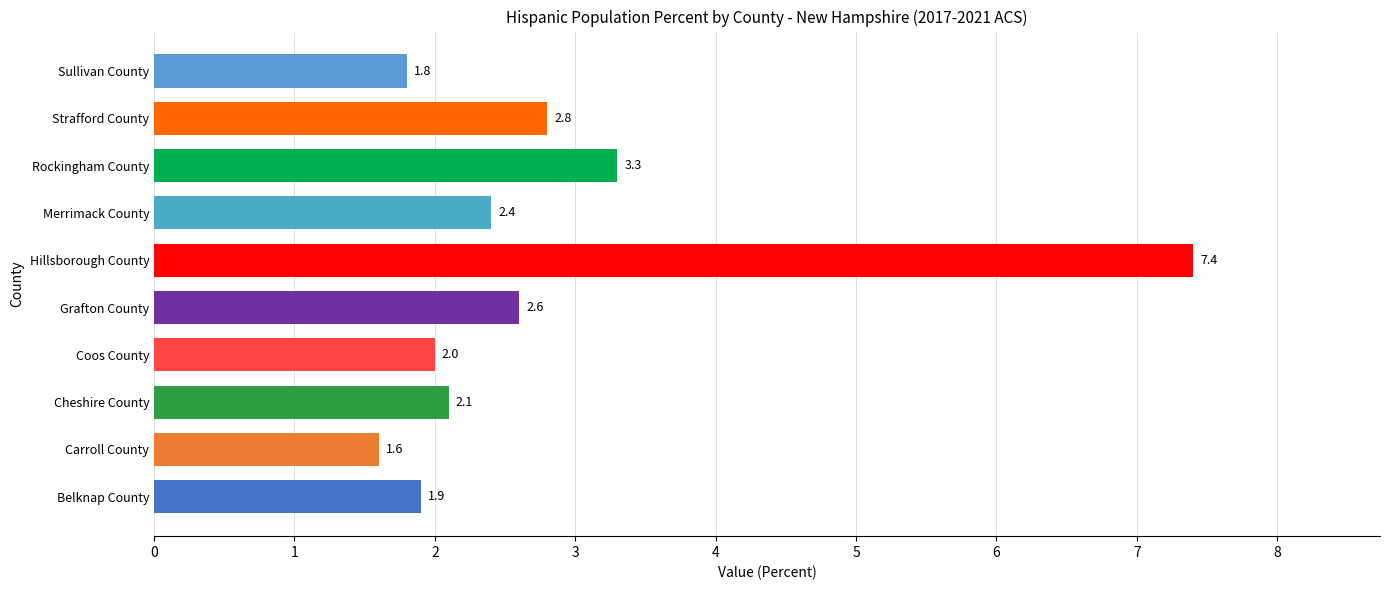

The chart shows a value of 1.9 at Belknap County. True or false?

True